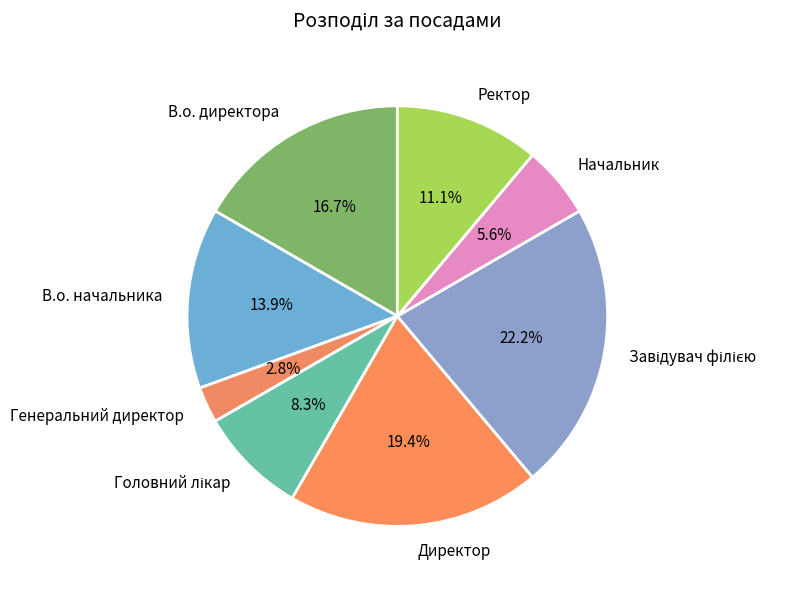

How many segments does this pie chart have?

8